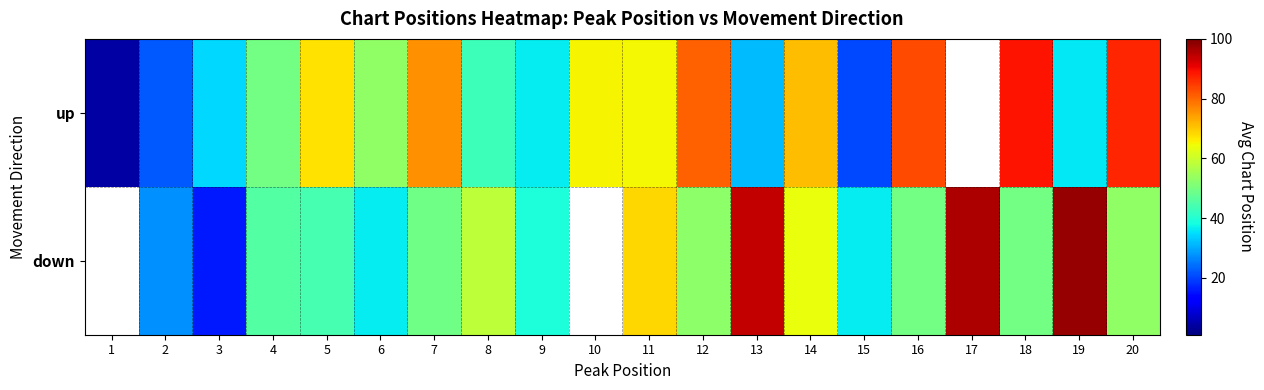

At how many categories does at least one series exceed 45?

15